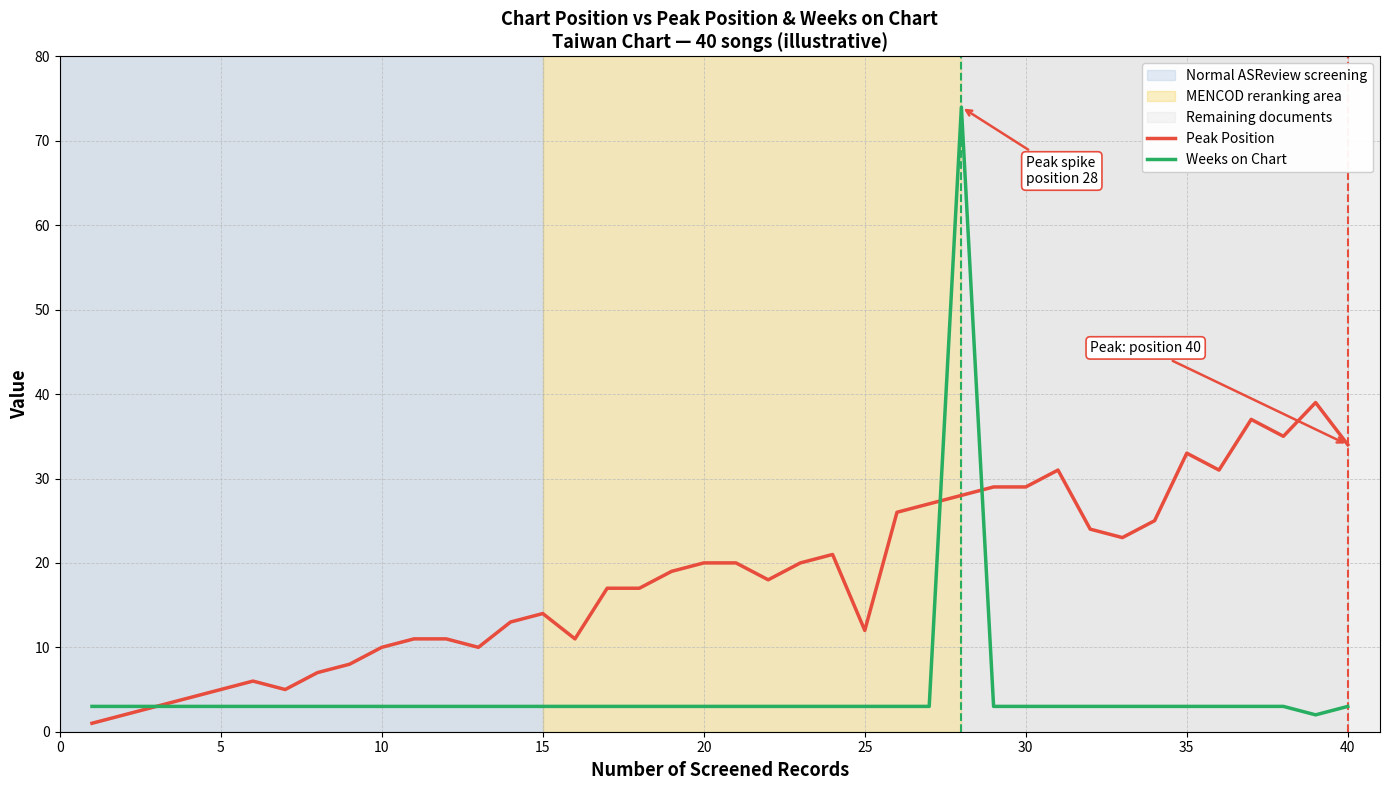

Which series has the largest total across all categories?

Peak Position